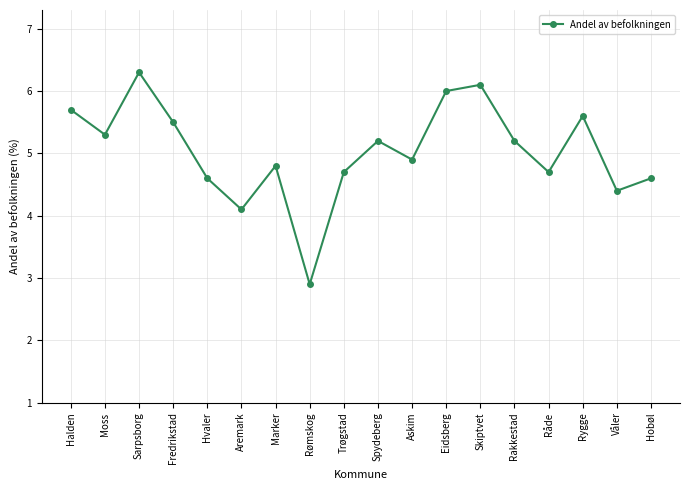

At which category does the chart reach its minimum across all series?

Rømskog